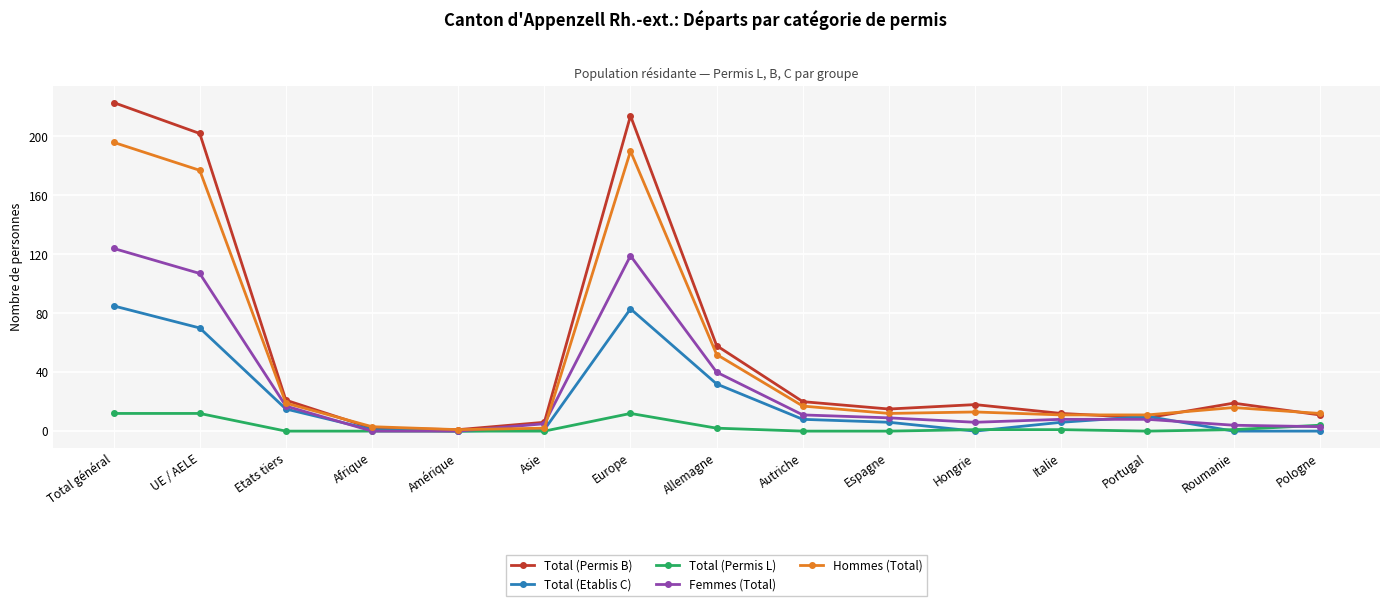

Which series ends up on top after the final intersection of Total (Etablis C) and Femmes (Total)?

Femmes (Total)